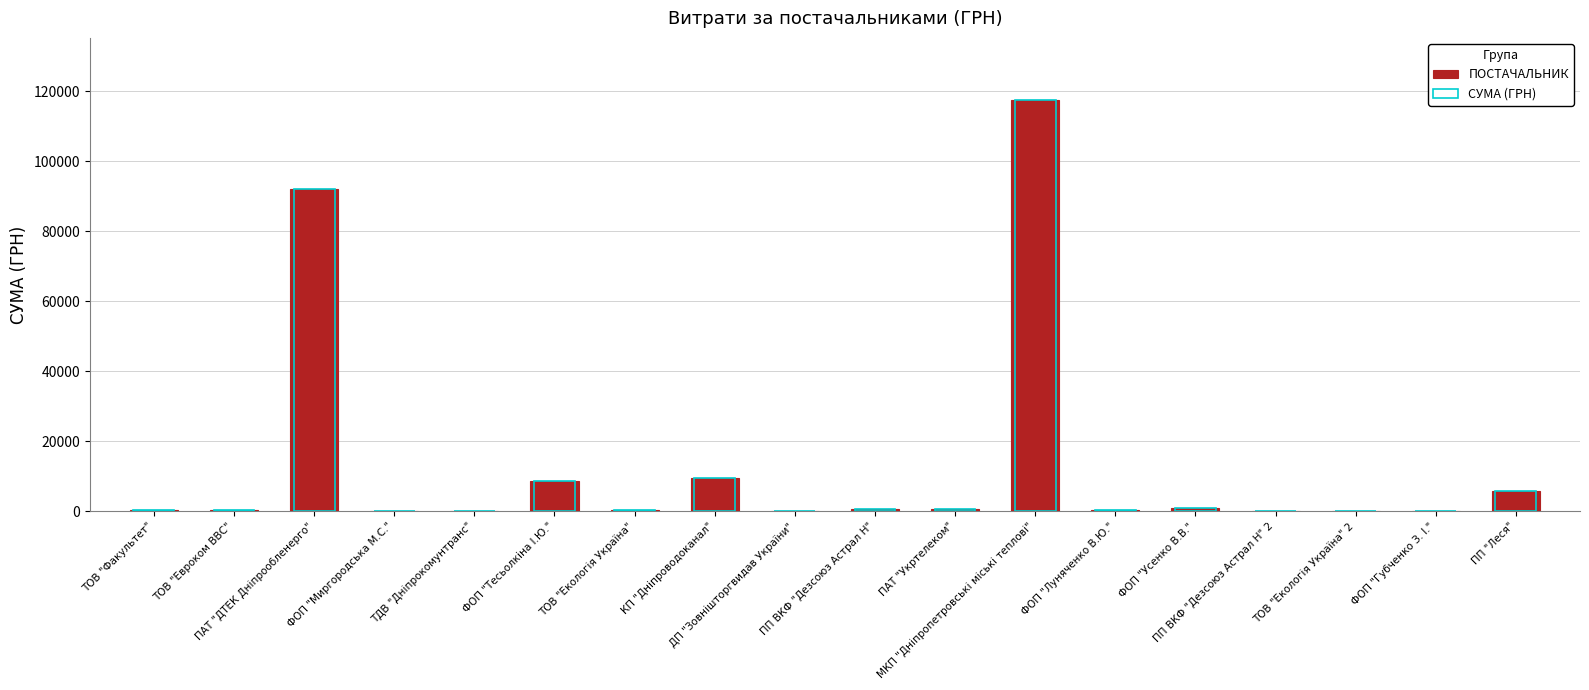

Rank the series at ФОП "Тесьолкіна І.Ю." from lowest to highest value.

ПОСТАЧАЛЬНИК, СУМА (ГРН)